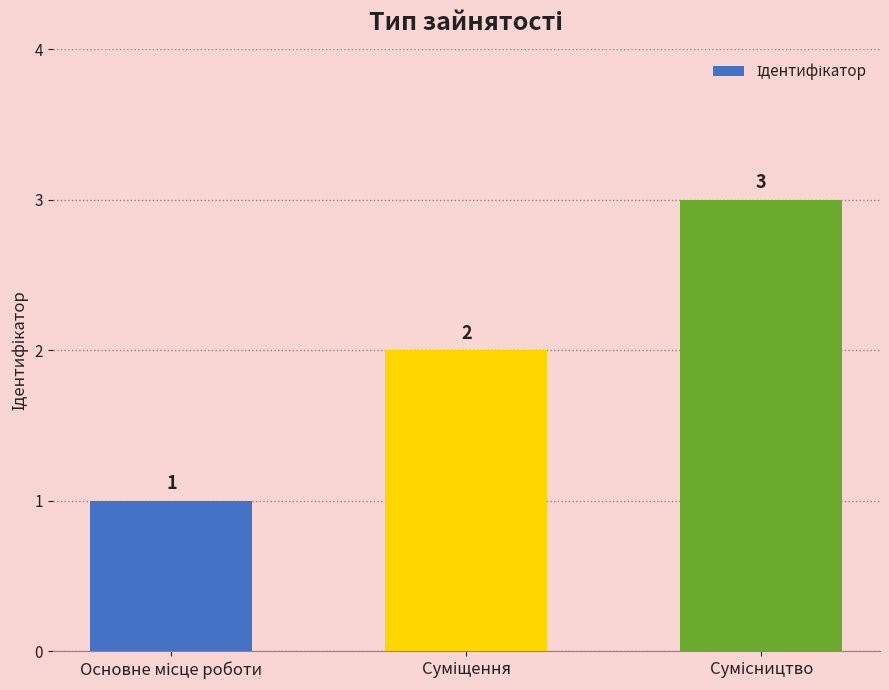

What is the maximum value shown in the chart?

3